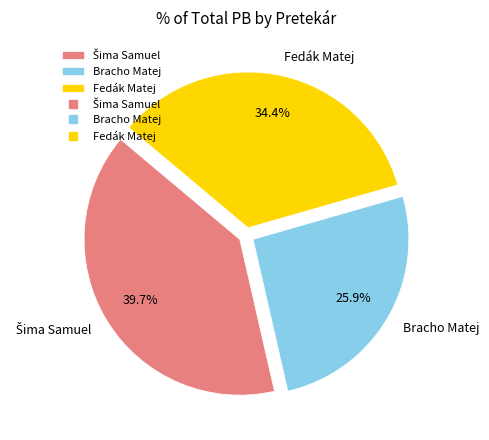

Approximately how many times larger is the value at Fedák Matej compared to Bracho Matej?

1.3